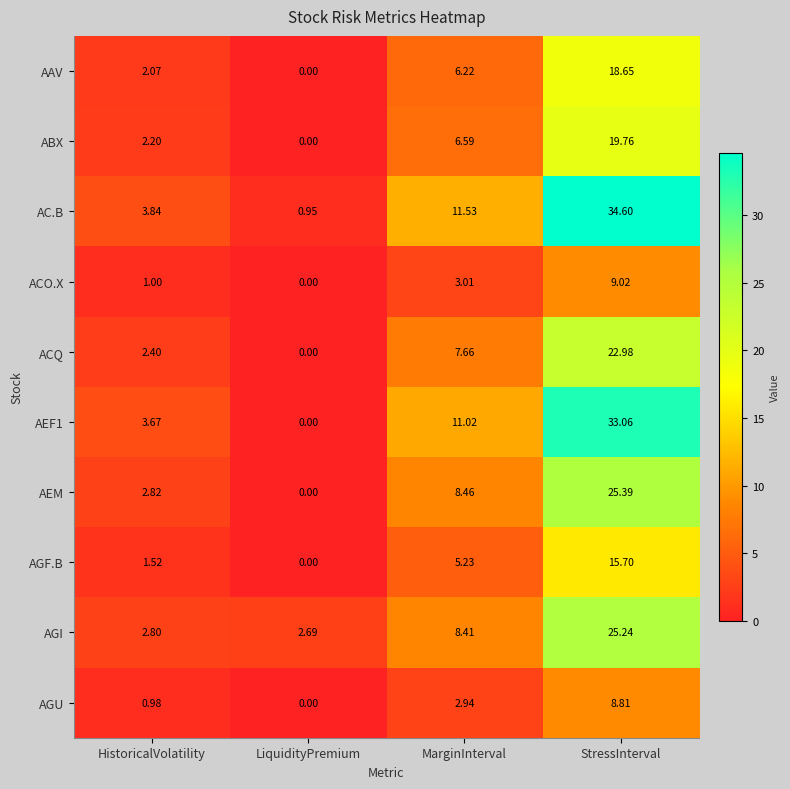

At which category is the sum across all series the highest?

StressInterval